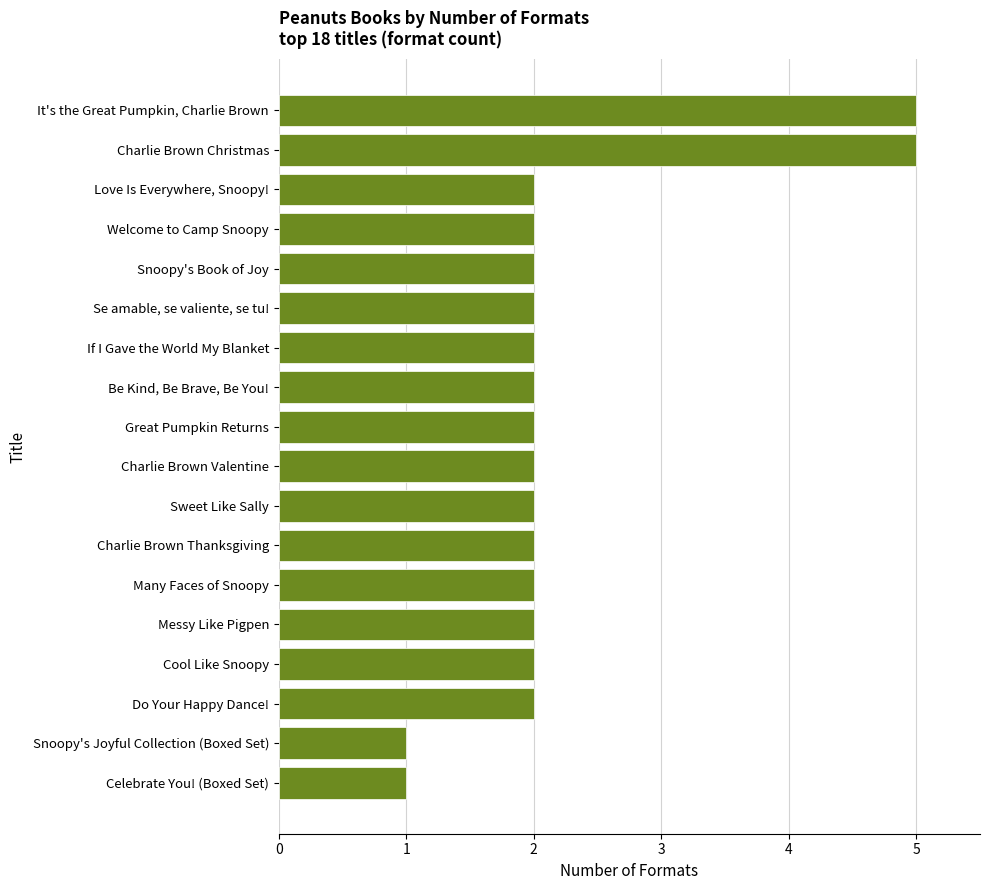

What is the greatest value displayed?

5